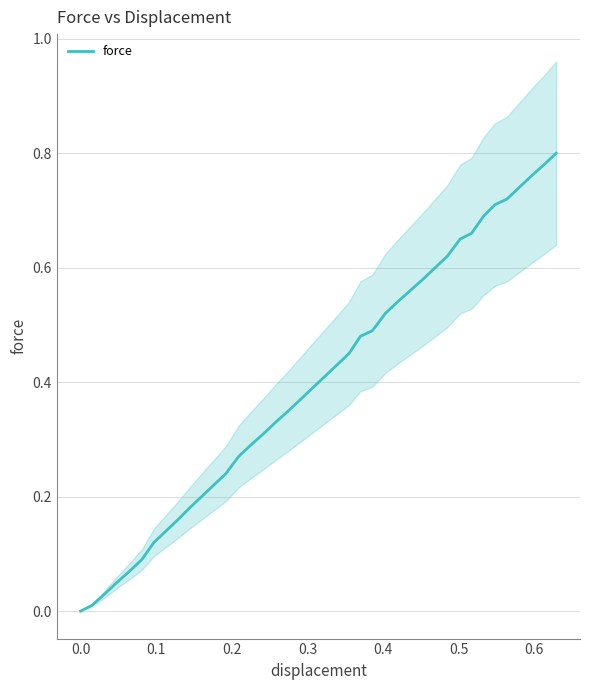

What is the label of the 4th point from the left?

0.2